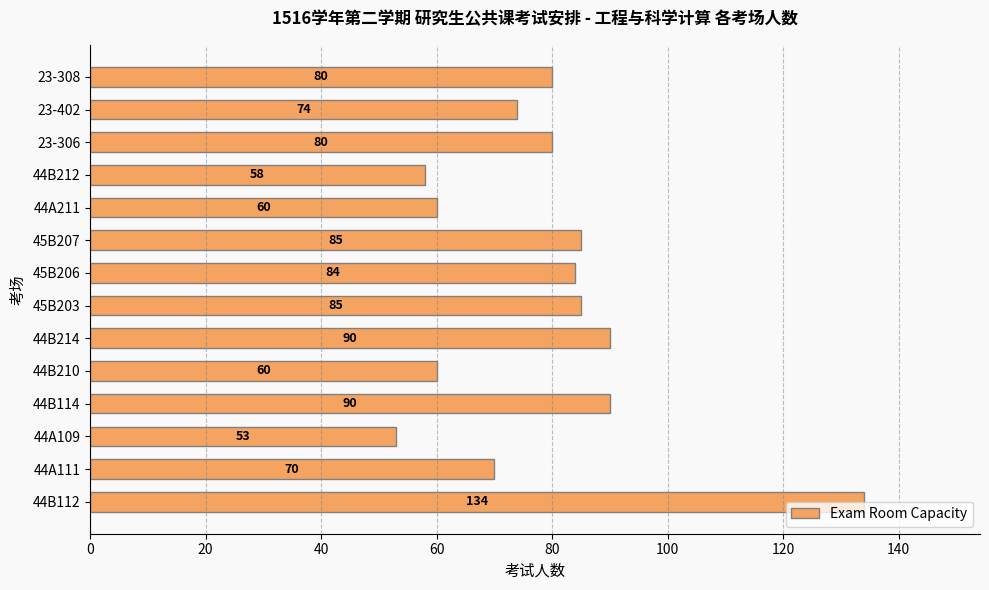

Read the value at 44A111, to the nearest 10.

70